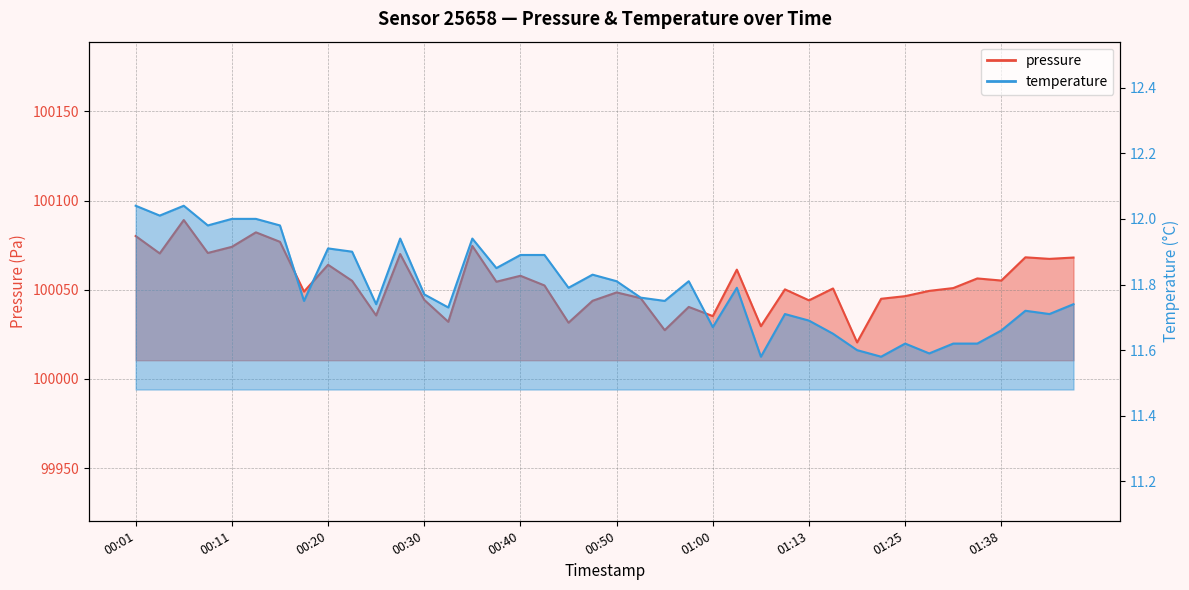

List the series in order of their overall mean, highest first.

pressure, temperature